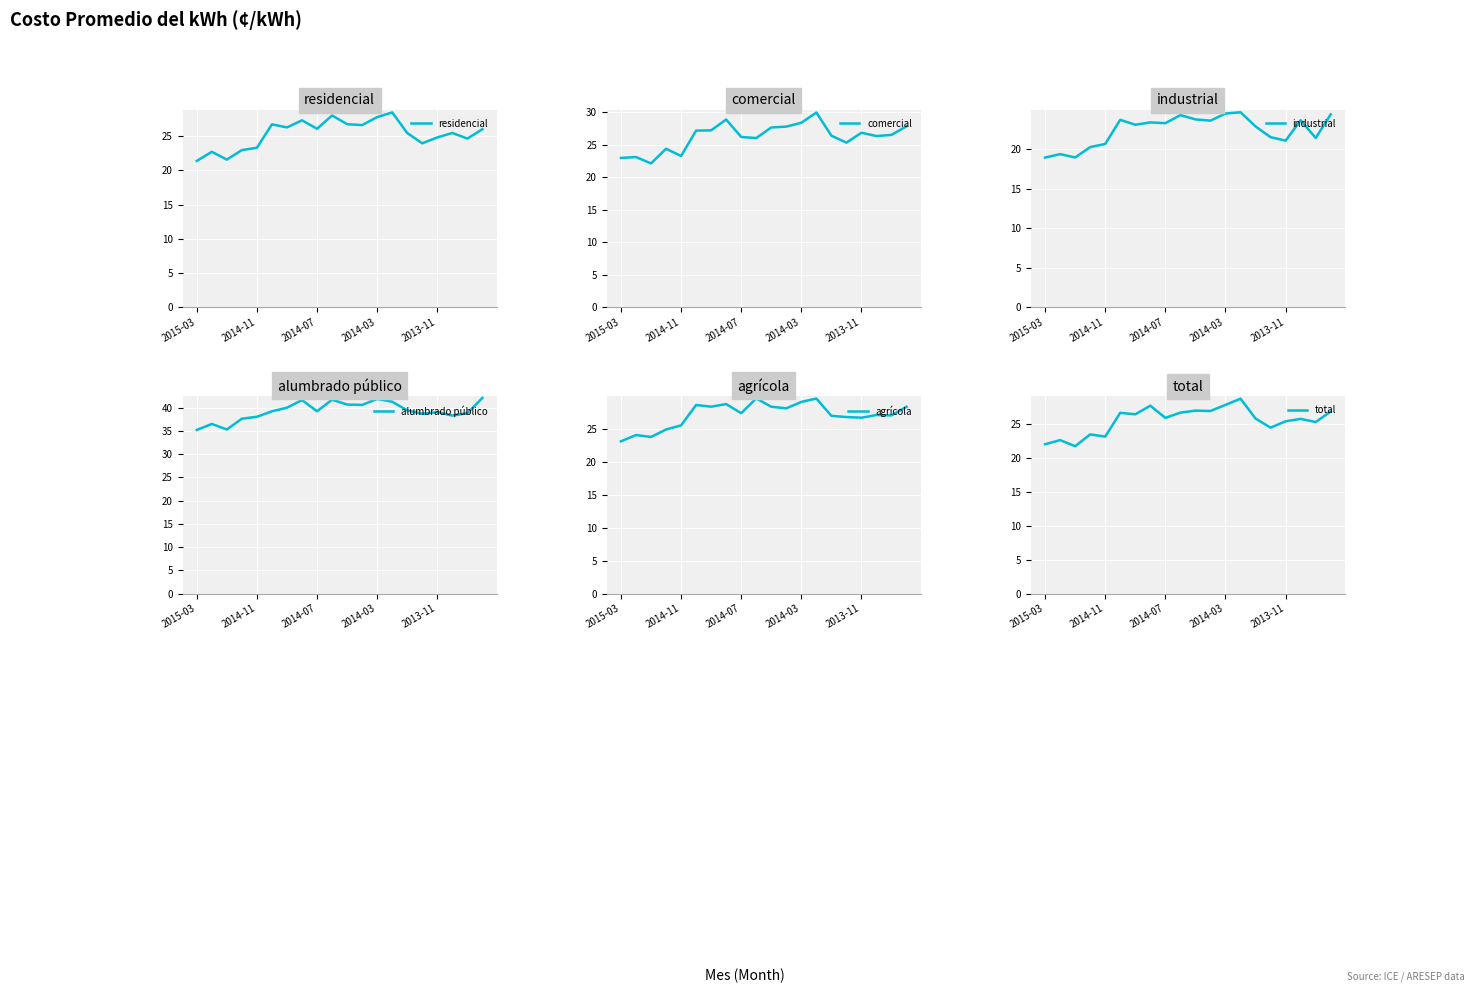

Between 10 and 17, which is larger?

10